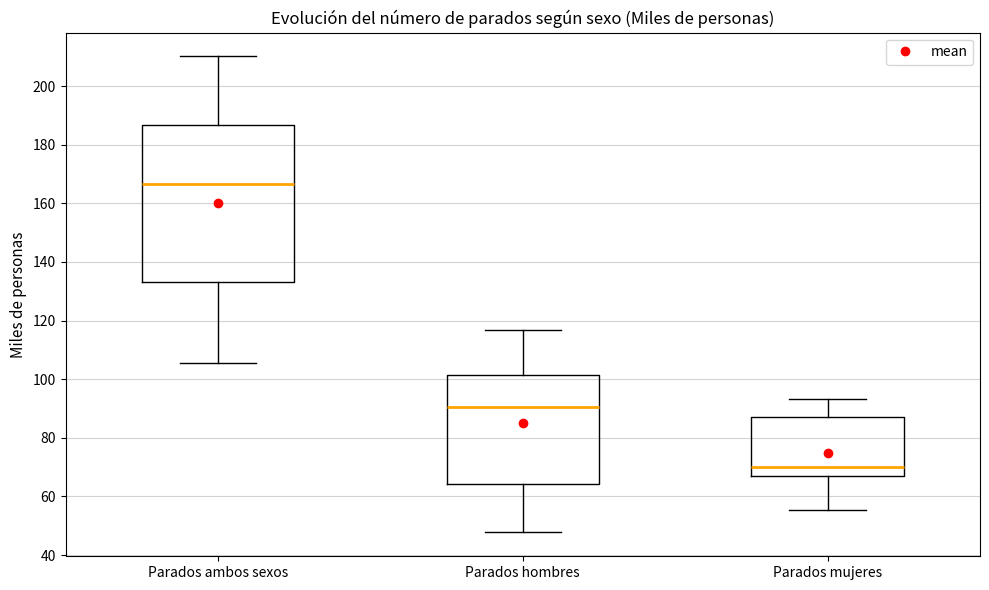

Comparing the boxes themselves (not the whiskers), which one is the tallest?

Parados ambos sexos